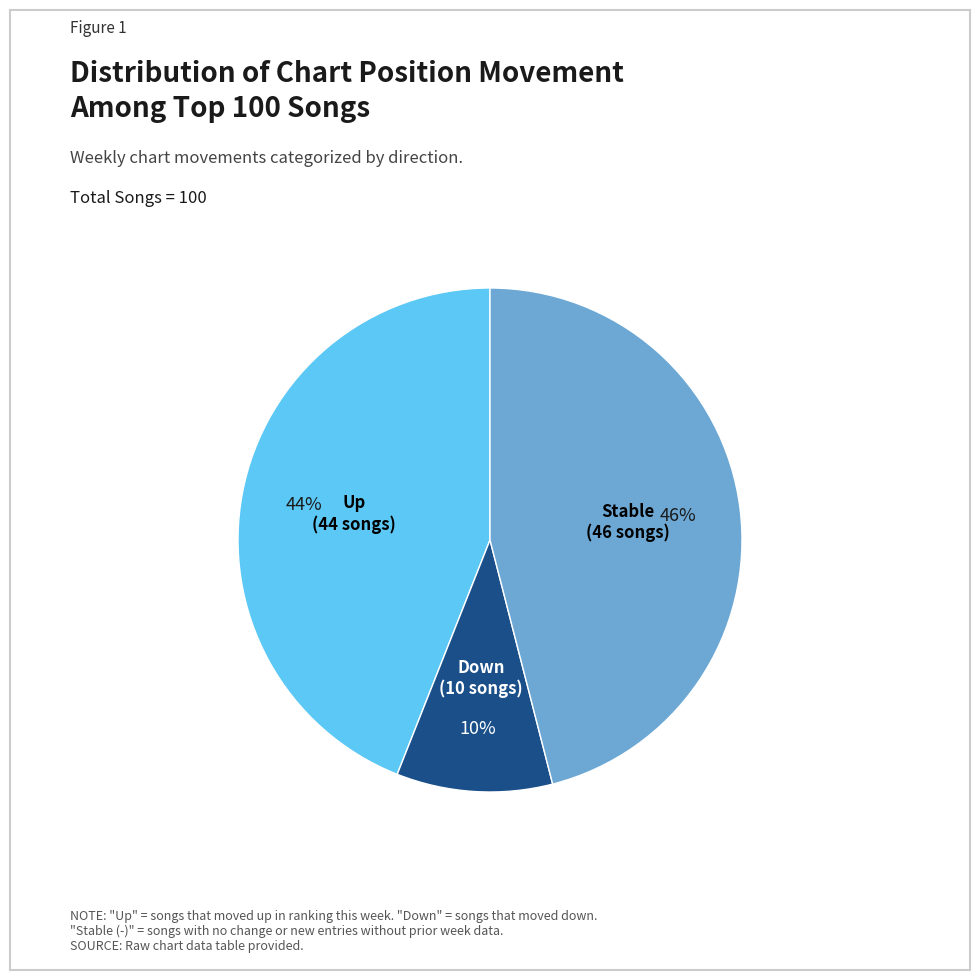

To the nearest percent, what is the difference between the largest and smallest slice percentages?

36%